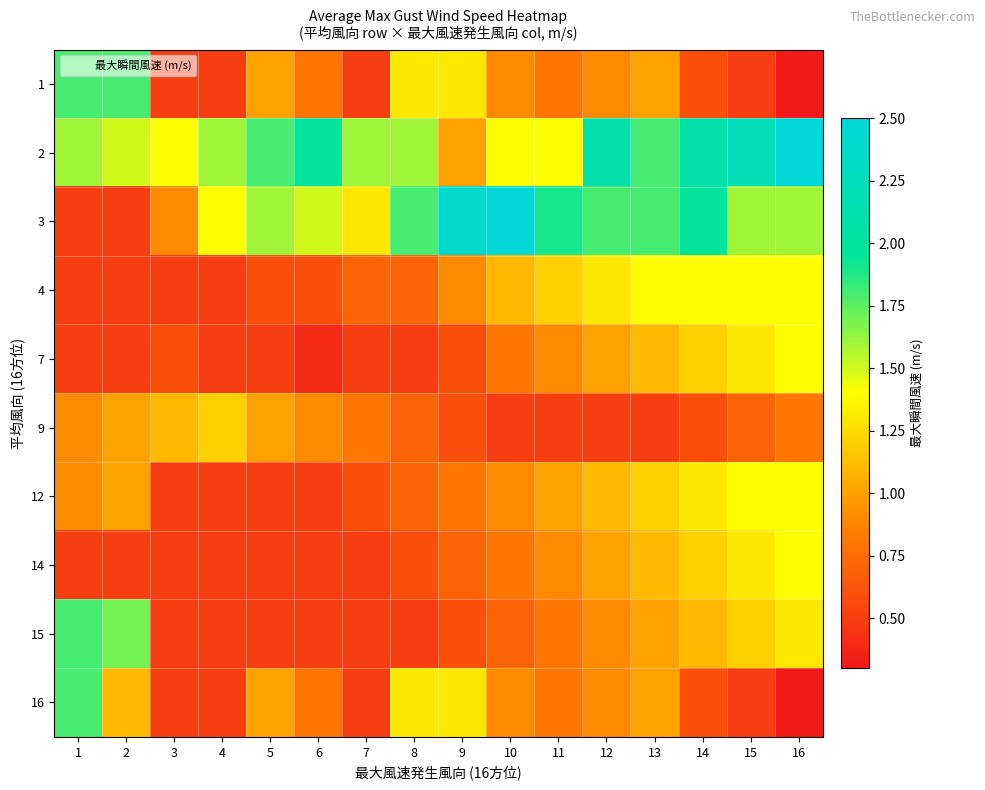

At which category is the sum across all series the highest?

16